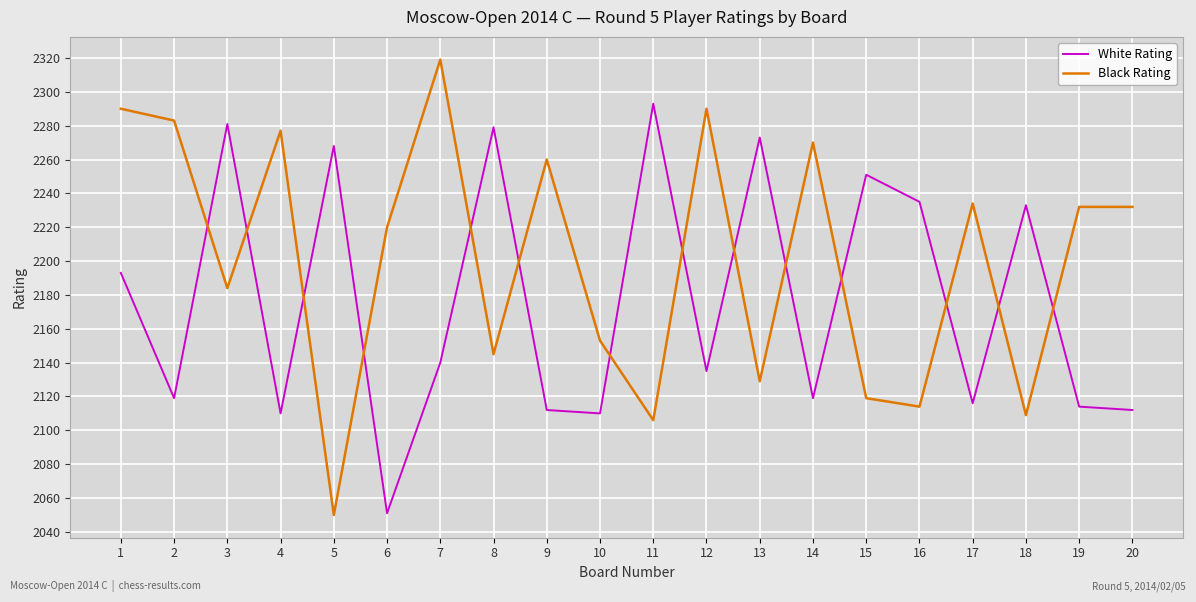

What is the average value of the White Rating series?

2177